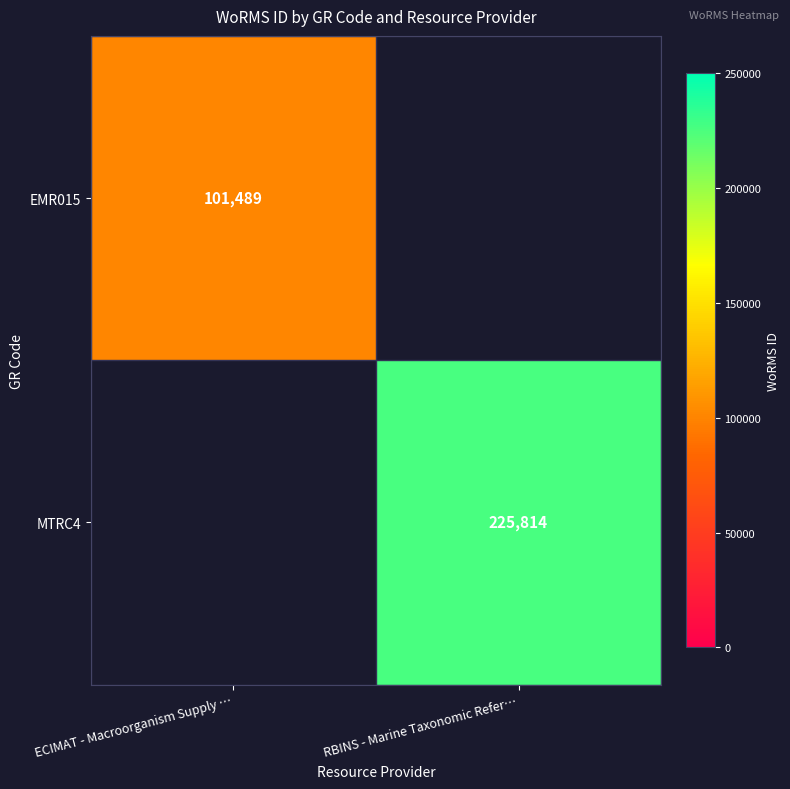

The value of EMR015 at ECIMAT - Macroorganism Supply … is 146712. True or false?

False